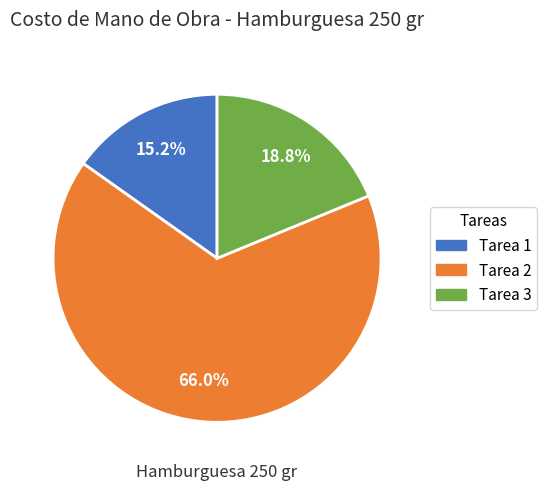

Do Tarea 1 and Tarea 3 together represent more than half of the pie?

No